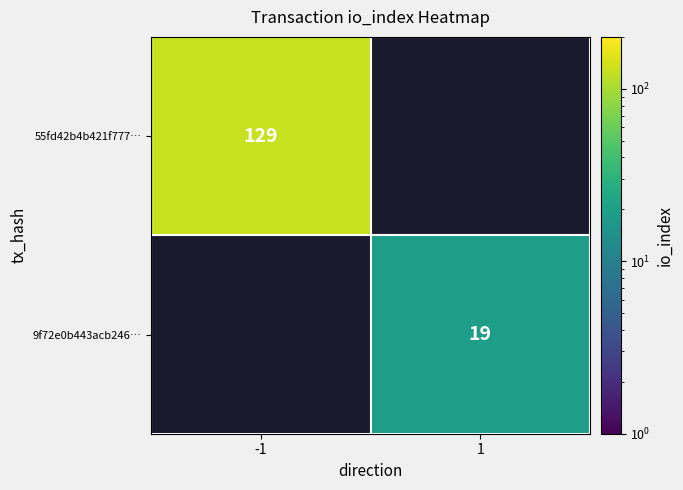

Is it true that 55fd42b4b421f777… equals 129 at -1?

True